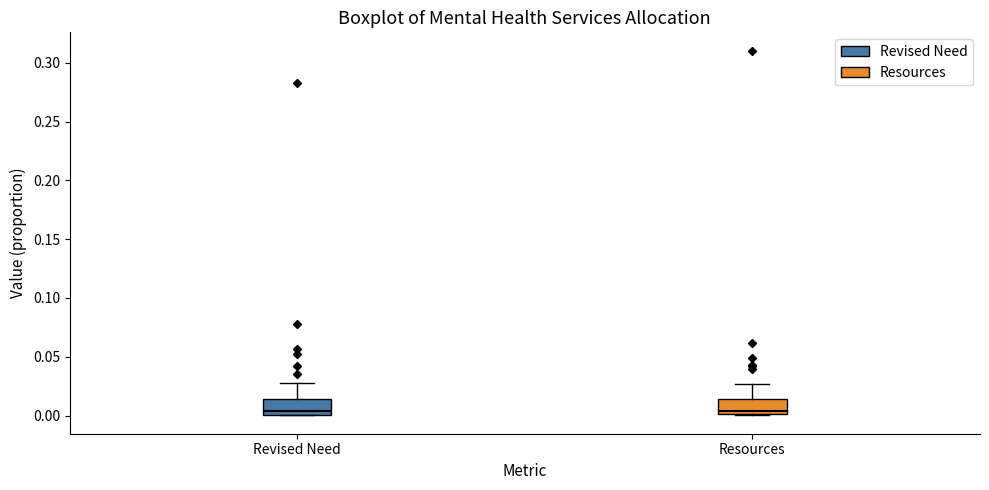

Reading left to right, transcribe this box plot: for each box, give where its median line is, the range the box spans, and where its two whiskers end, as read against the y-axis. The values are not printed on the chart, so give them approximately, as read against the axis.

Revised Need: median 0.005, box 0.000 to 0.015, whiskers 0.000 to 0.030
Resources: median 0.005, box 0.000 to 0.015, whiskers 0.000 to 0.025